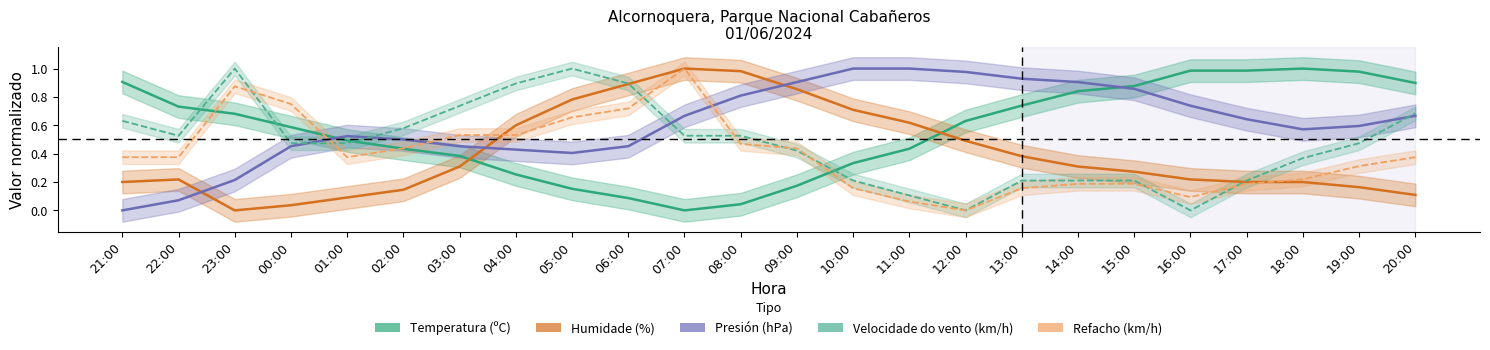

Reading left to right, extract all data points from this chart.

Temperatura (ºC): 0.9	0.7	0.7	0.6	0.5	0.4	0.4	0.3	0.2	0.1	0.0	0.0	0.2	0.3	0.4	0.6	0.7	0.8	0.9	1.0	1.0	1.0	1.0	0.9
Humidade (%): 0.2	0.2	0.0	0.0	0.1	0.1	0.3	0.6	0.8	0.9	1.0	1.0	0.9	0.7	0.6	0.5	0.4	0.3	0.3	0.2	0.2	0.2	0.2	0.1
Presión (hPa): 0.0	0.1	0.2	0.5	0.5	0.5	0.5	0.4	0.4	0.5	0.7	0.8	0.9	1.0	1.0	1.0	0.9	0.9	0.9	0.7	0.6	0.6	0.6	0.7
Velocidade do vento (km/h): 0.6	0.5	1.0	0.5	0.5	0.6	0.7	0.9	1.0	0.9	0.5	0.5	0.4	0.2	0.1	0.0	0.2	0.2	0.2	0.0	0.2	0.4	0.5	0.7
Refacho (km/h): 0.4	0.4	0.9	0.7	0.4	0.4	0.5	0.5	0.7	0.7	1.0	0.5	0.4	0.2	0.1	0.0	0.2	0.2	0.2	0.1	0.2	0.2	0.3	0.4